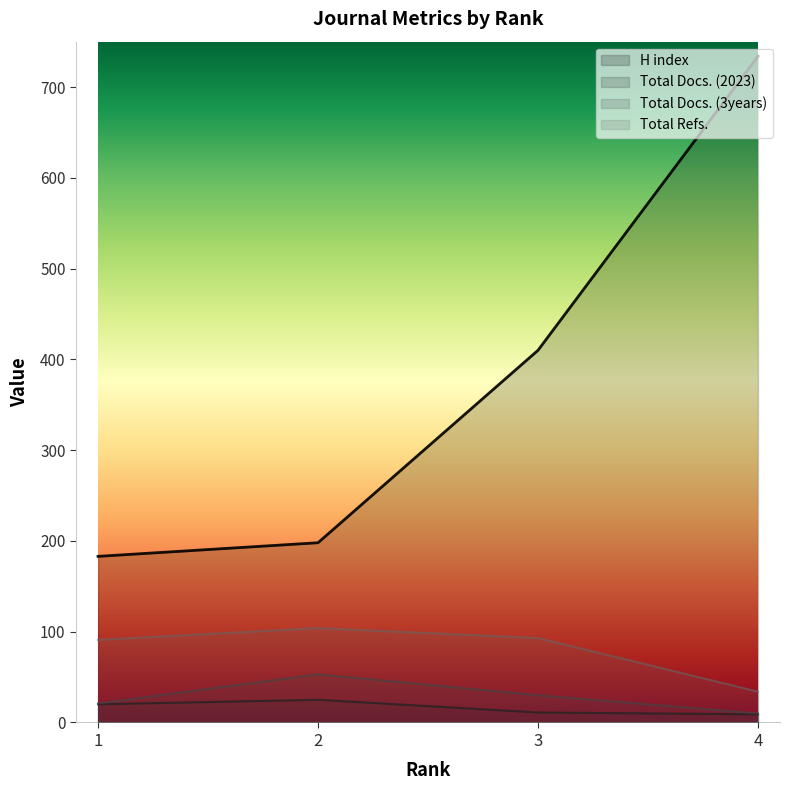

Is it true that Total Refs. equals 18 at 4?

False